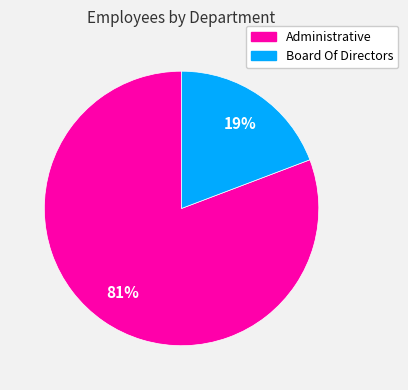

Do Administrative and Board Of Directors together represent more than half of the pie?

Yes